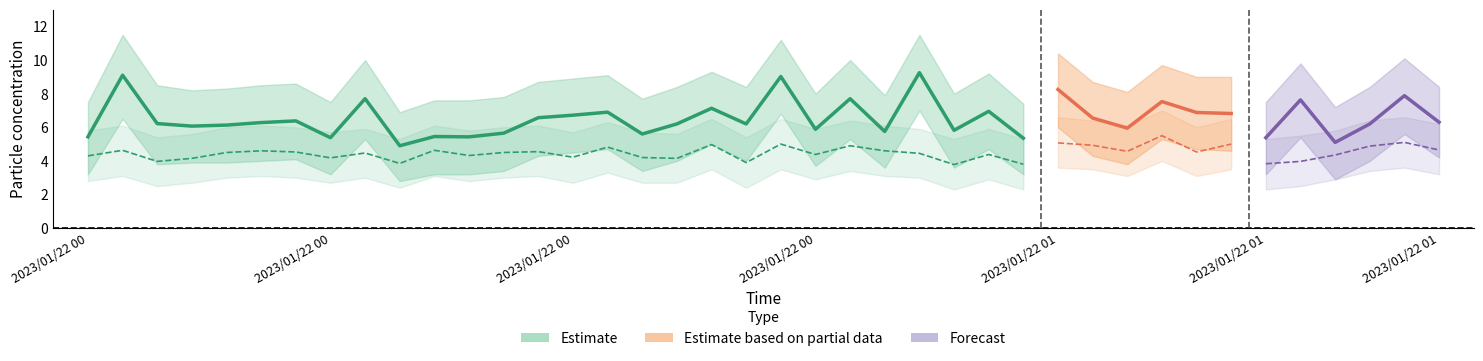

Where is the first local minimum for SDS_P1_lower?

2023/01/22 00:06